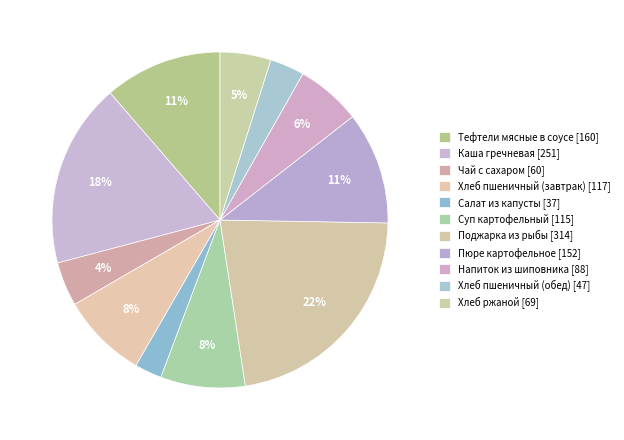

Which category has the smallest portion of the pie?

Салат из капусты